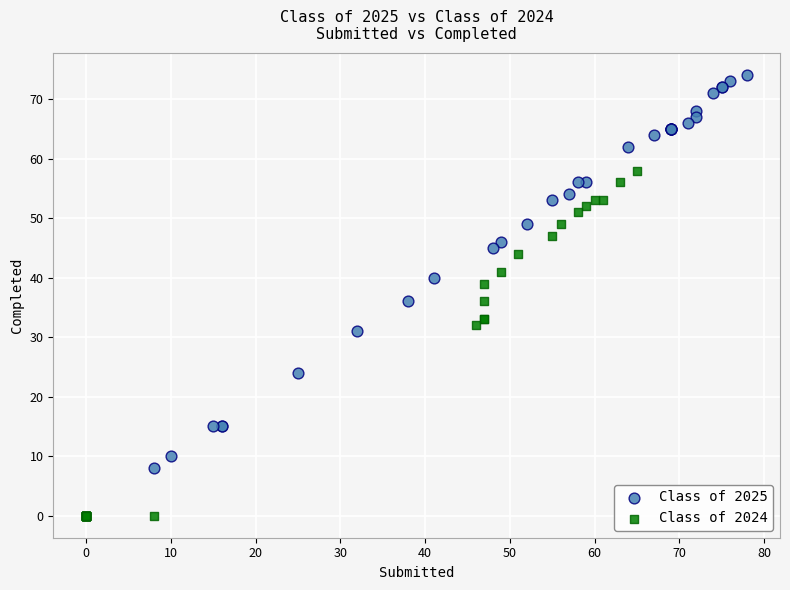

Which series contains the highest Y value?

Class of 2025